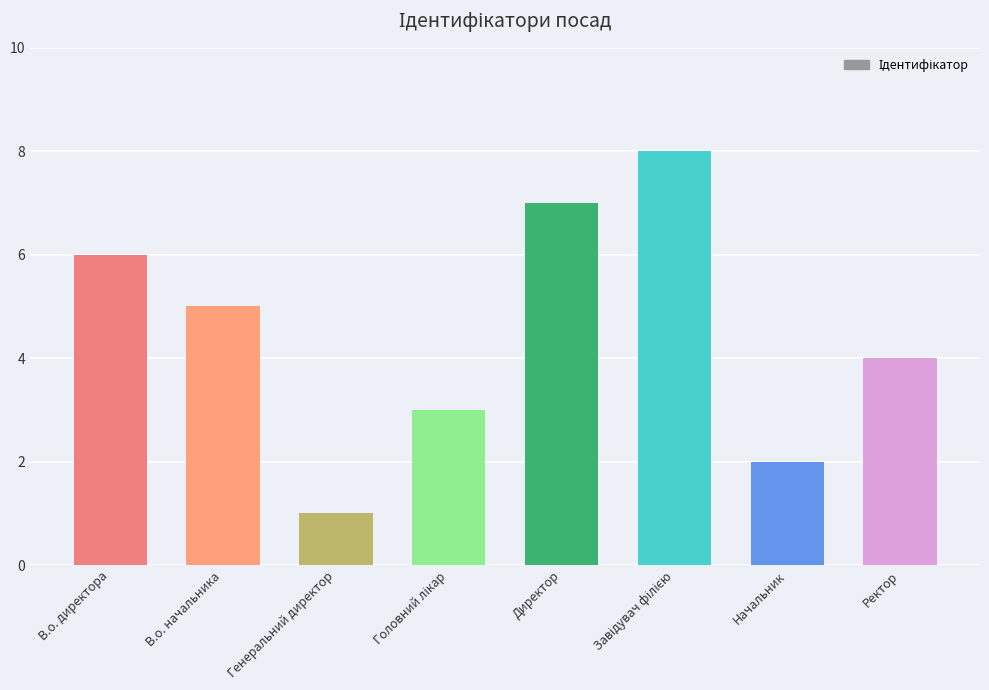

Reading left to right, transcribe all the data shown in this chart.

6	5	1	3	7	8	2	4